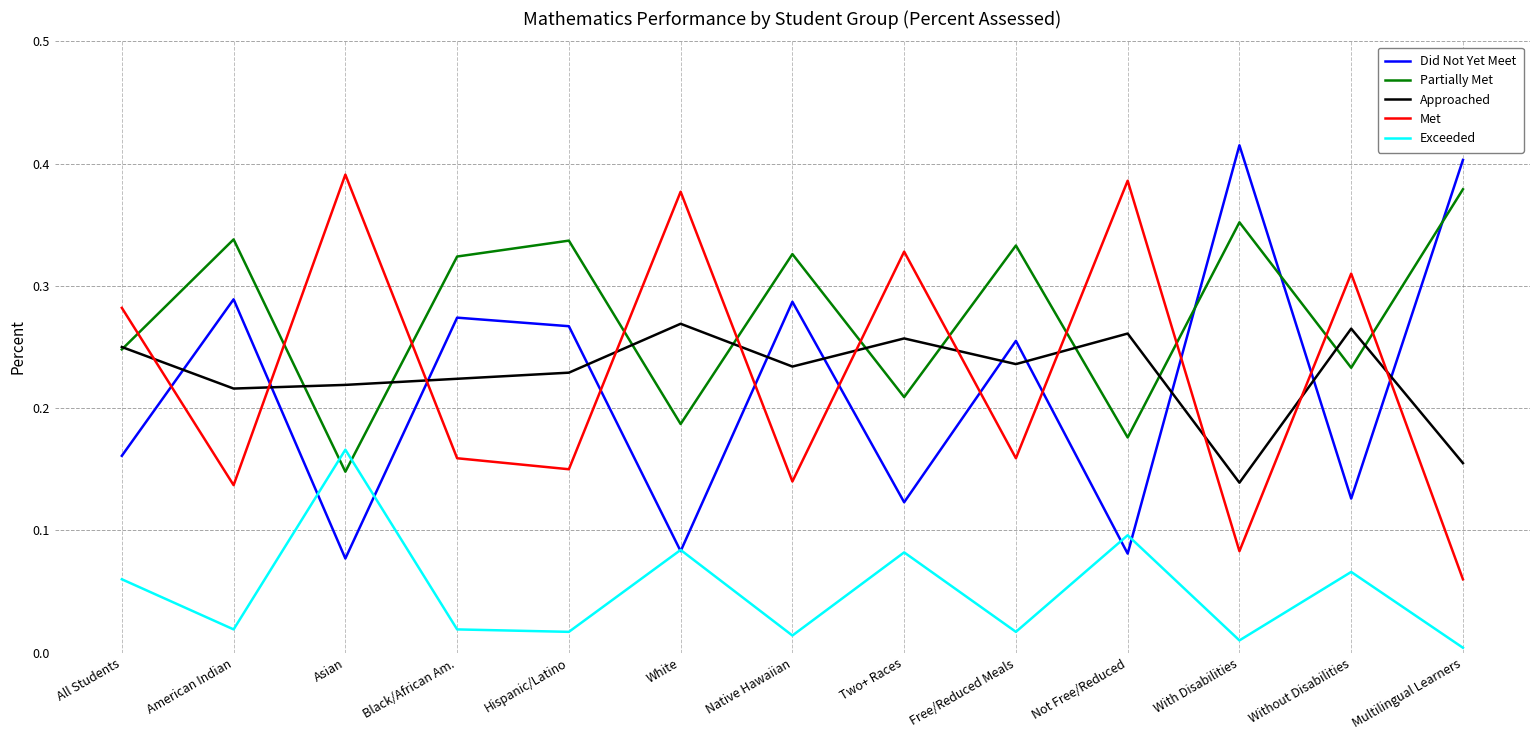

At which label does Exceeded reach its peak?

Asian